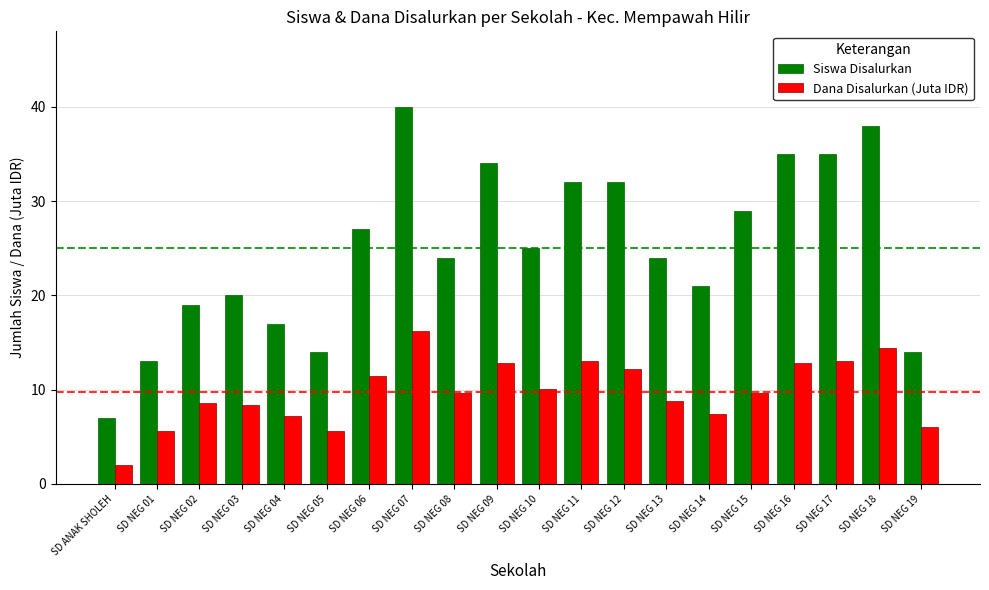

True or false: Dana Disalurkan (Juta IDR) has a value of 2.0 at SD ANAK SHOLEH.

True